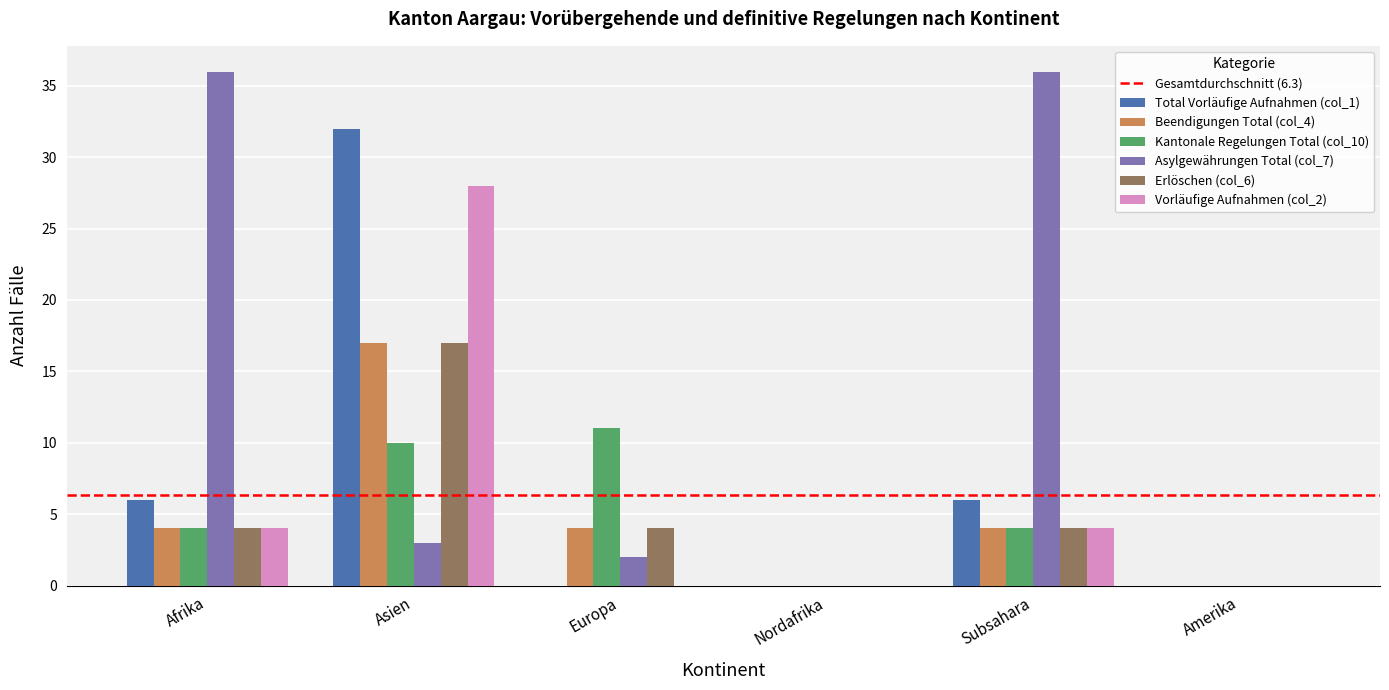

At which category is the sum across all series the highest?

Asien